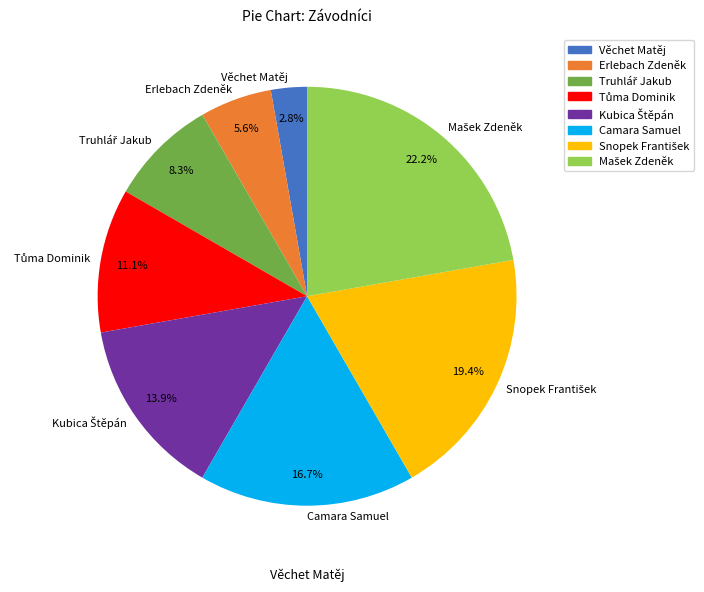

Which slice is the smallest?

Věchet Matěj